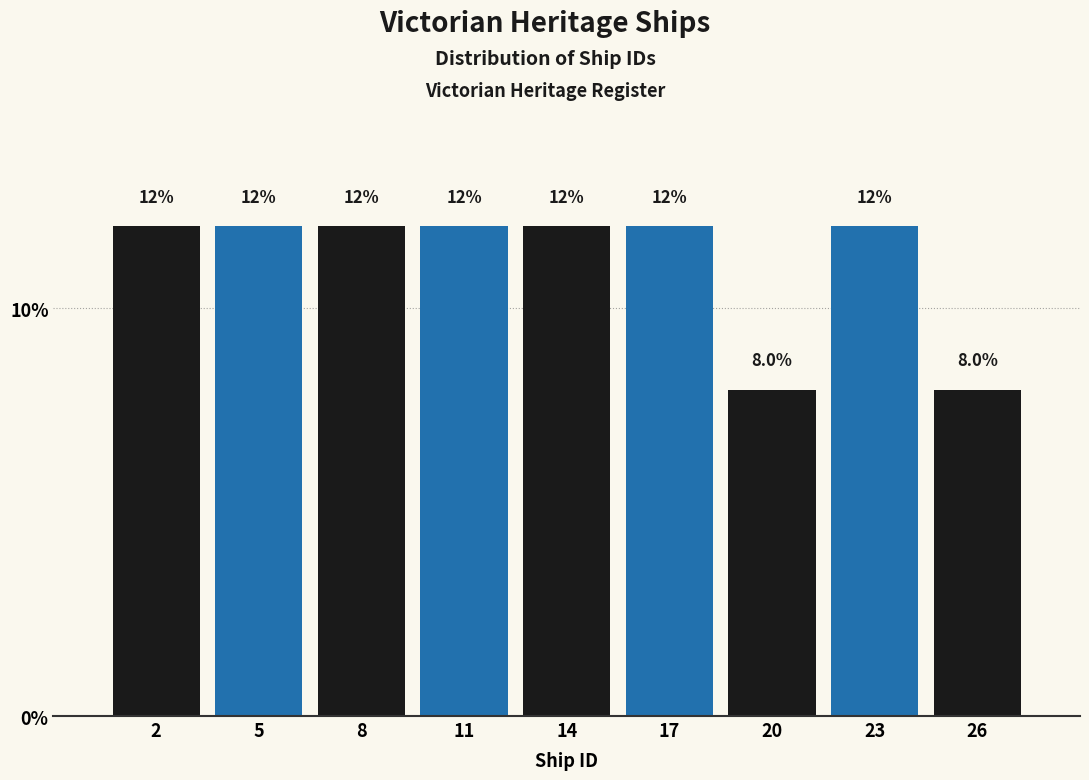

Reading left to right, extract all data points from this chart.

2=12	5=12	8=12	11=12	14=12	17=12	20=8	23=12	26=8